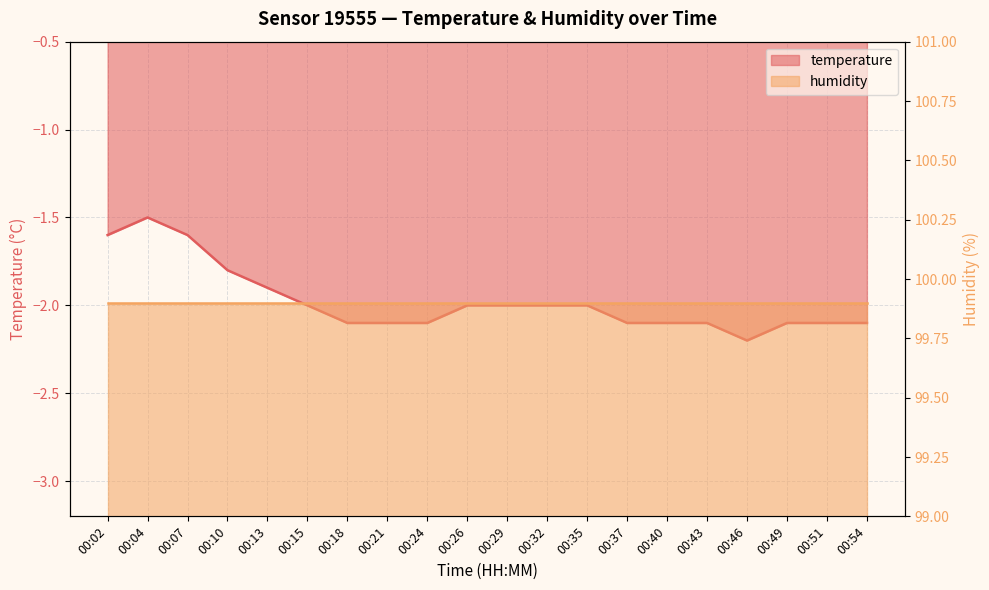

What is the average value?

-2.0